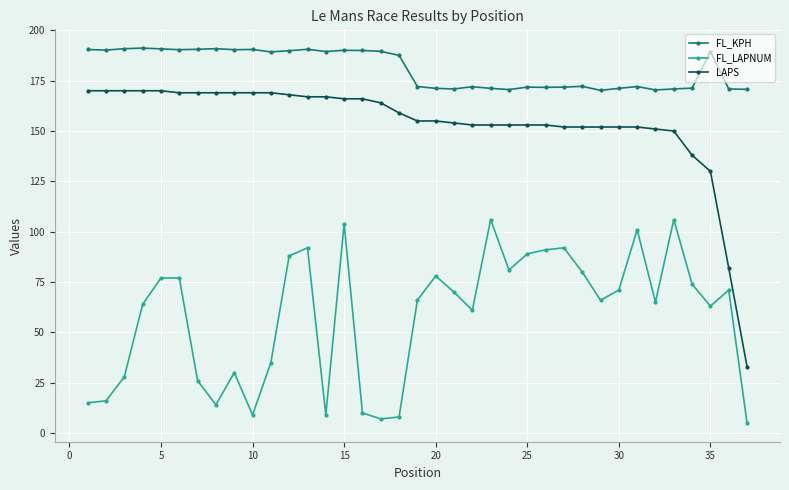

True or false: FL_KPH and FL_LAPNUM cross at least once.

False